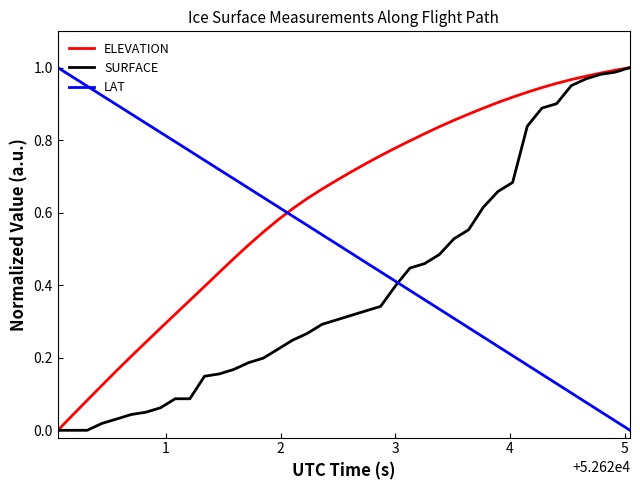

True or false: SURFACE and LAT cross at least once.

True